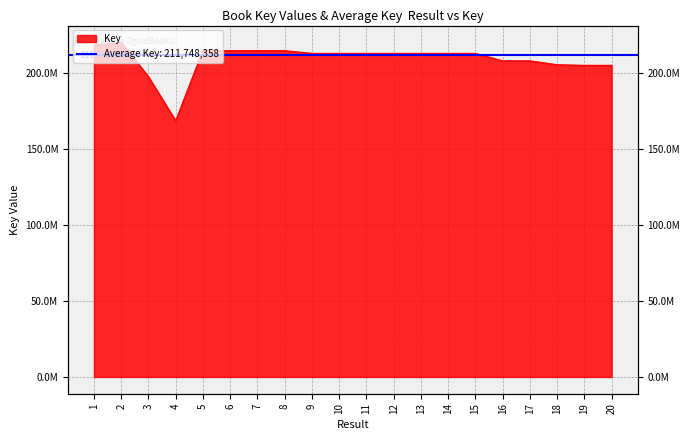

What is the change in value from 2 to 12?

-7278555